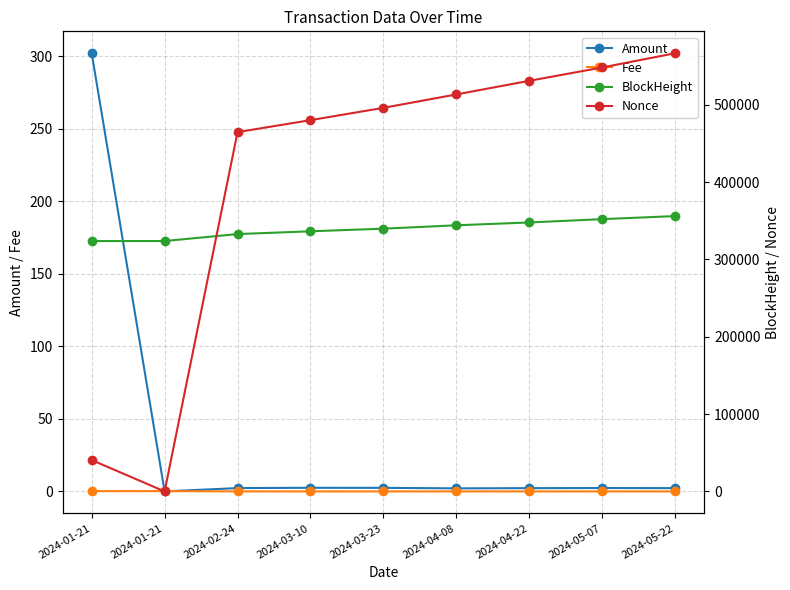

Which series changed the most between 2024-03-10 and 2024-03-23?

Nonce